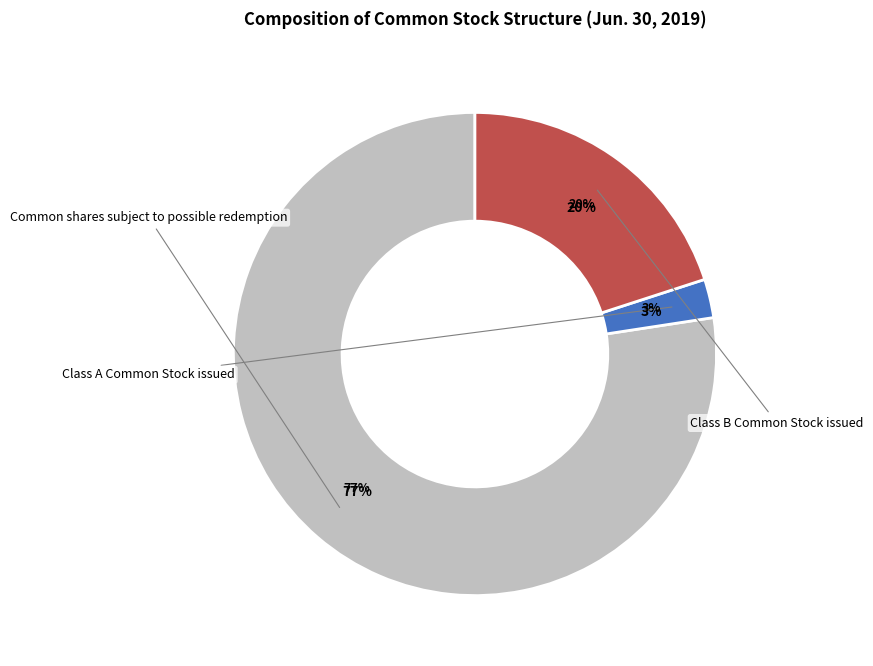

To the nearest percent, what is the average slice percentage?

33%